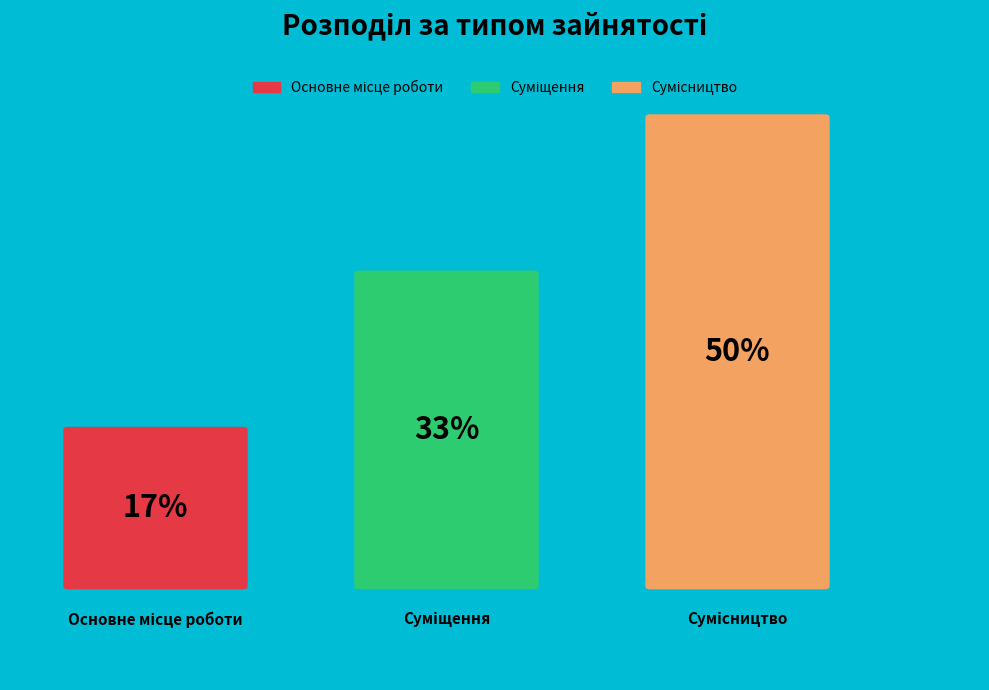

What percentage do Сумісництво and Суміщення together represent?

83.3%